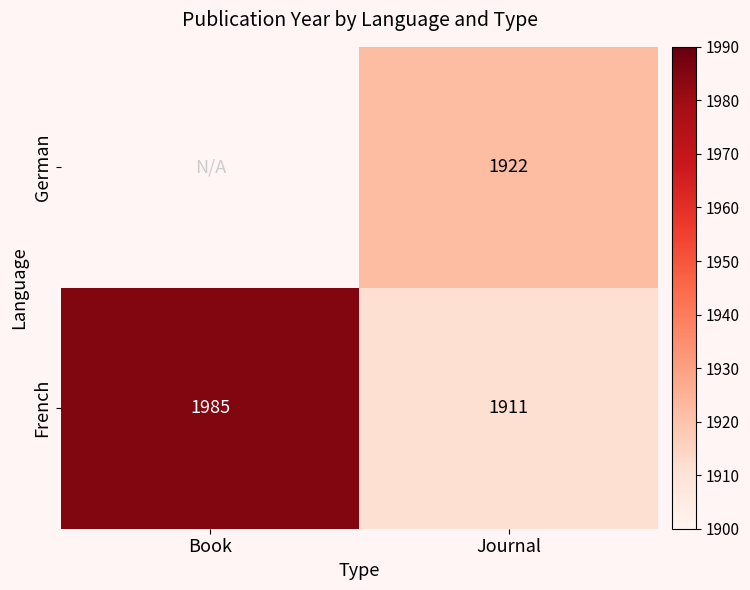

Rank the series at Journal from lowest to highest value.

French, German